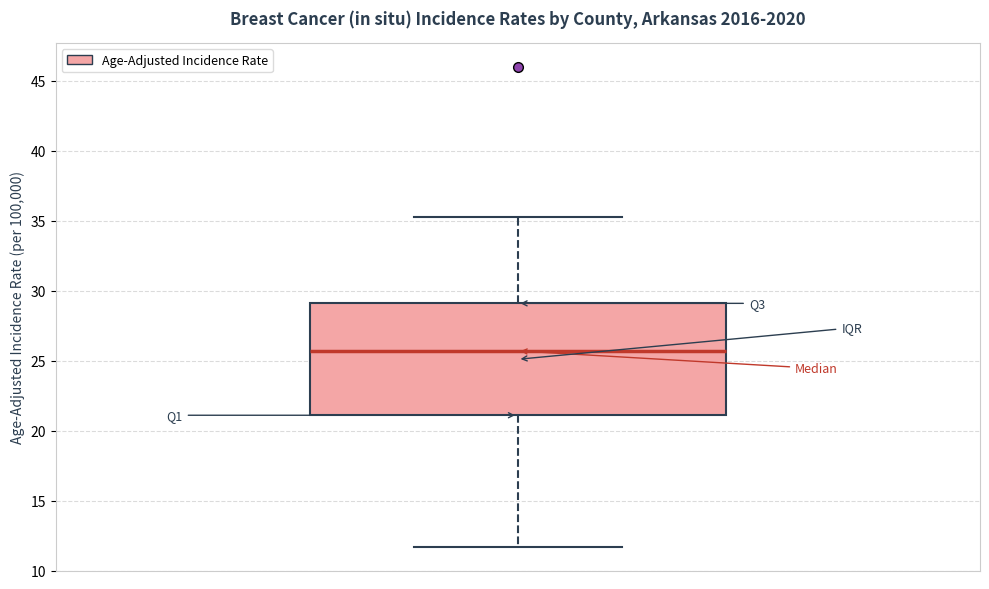

Where does the upper whisker of the box end on the y-axis? The values are not printed on the chart, so give them approximately, as read against the axis.

35.5